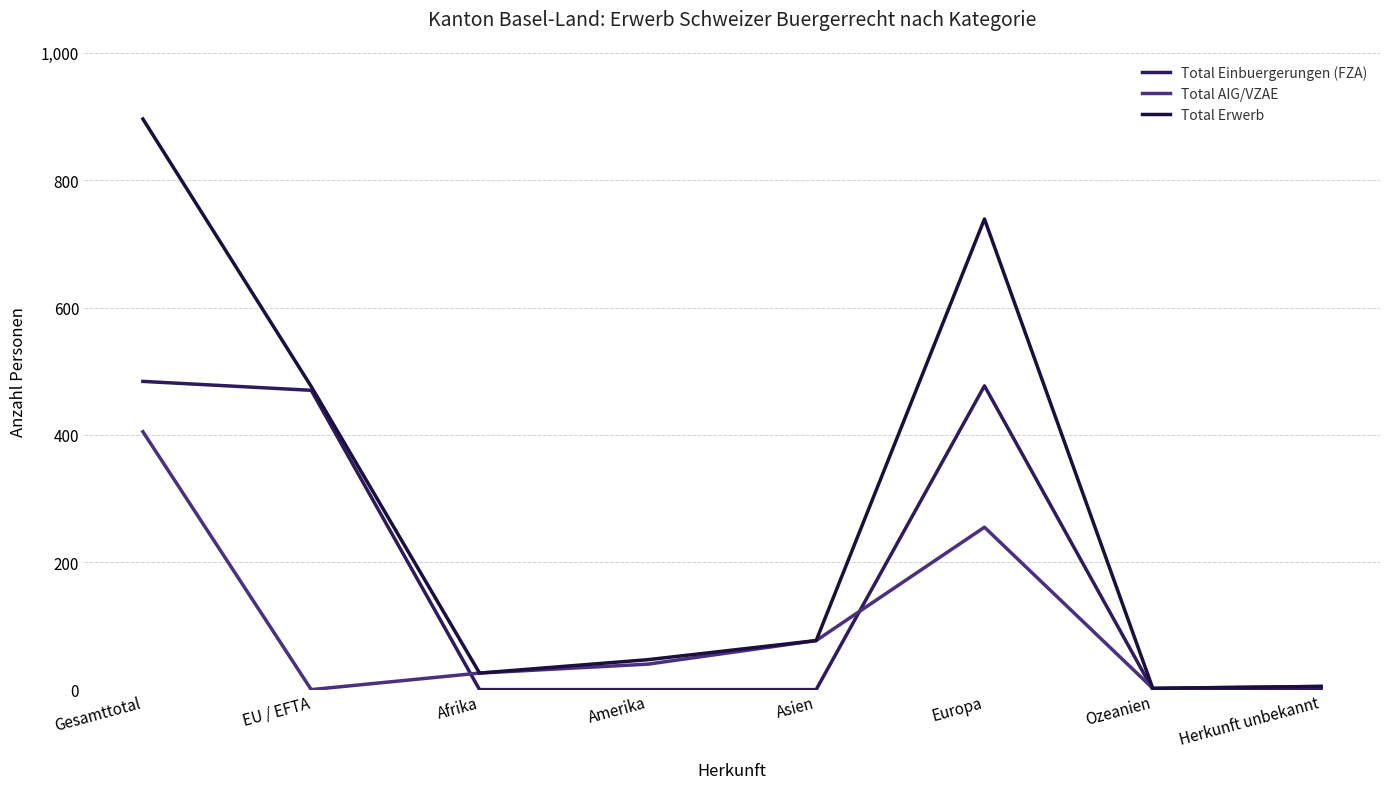

Which series has the largest total across all categories?

Total Erwerb